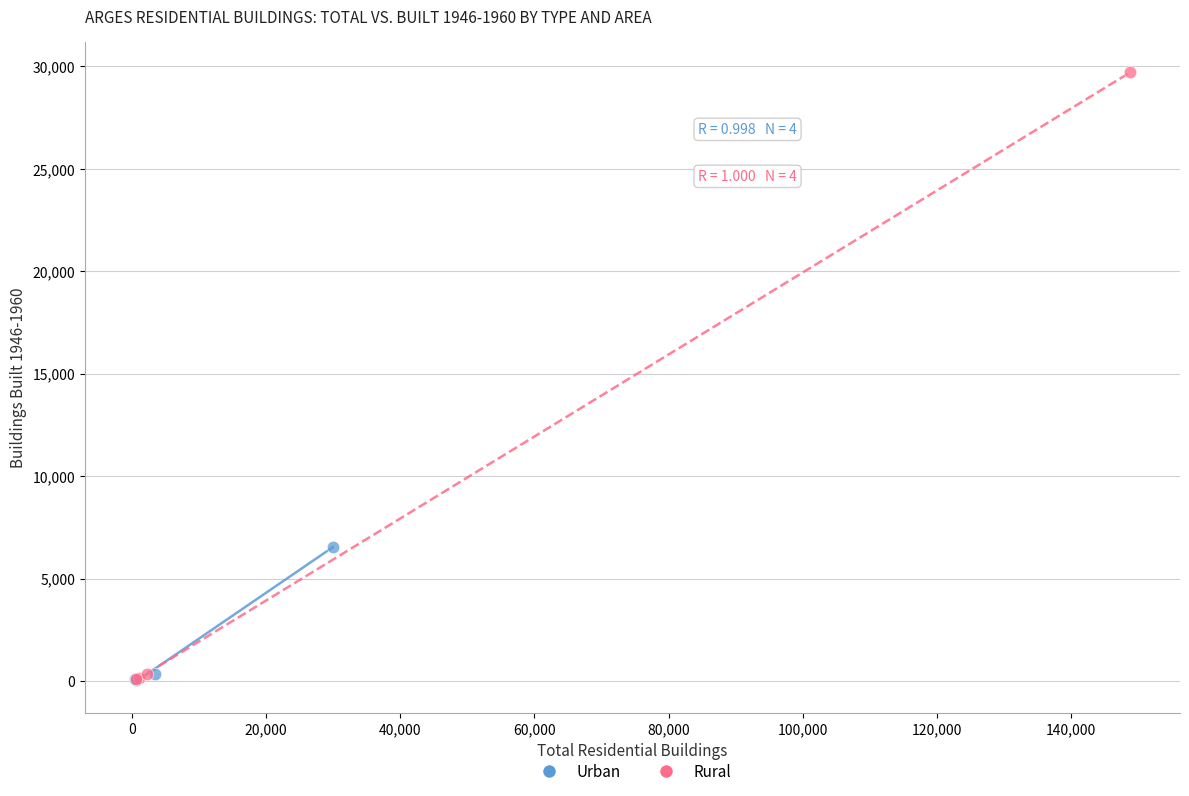

Which series contains the highest Y value?

Rural